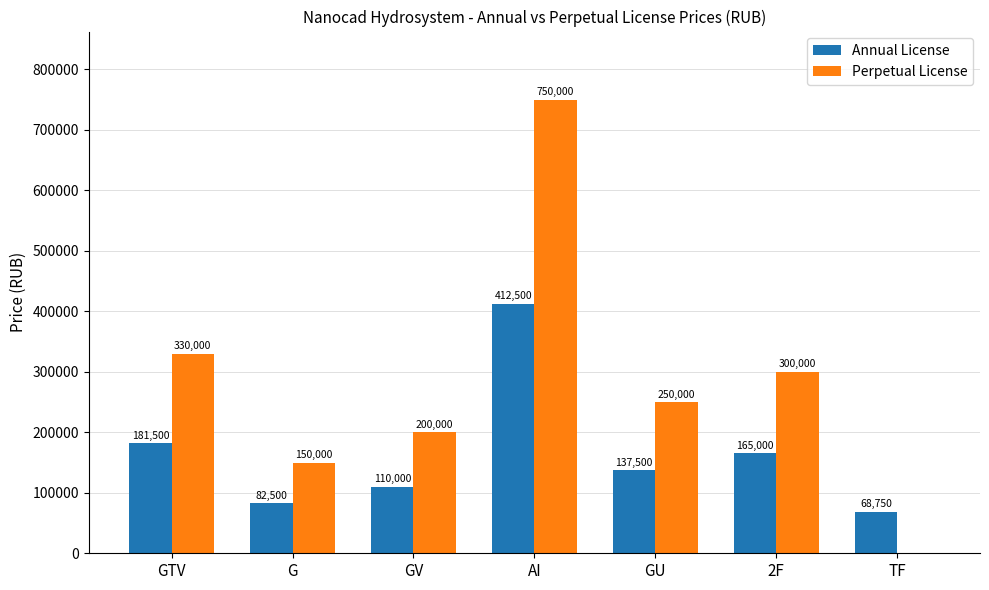

Which series changed the most between GV and TF?

Perpetual License